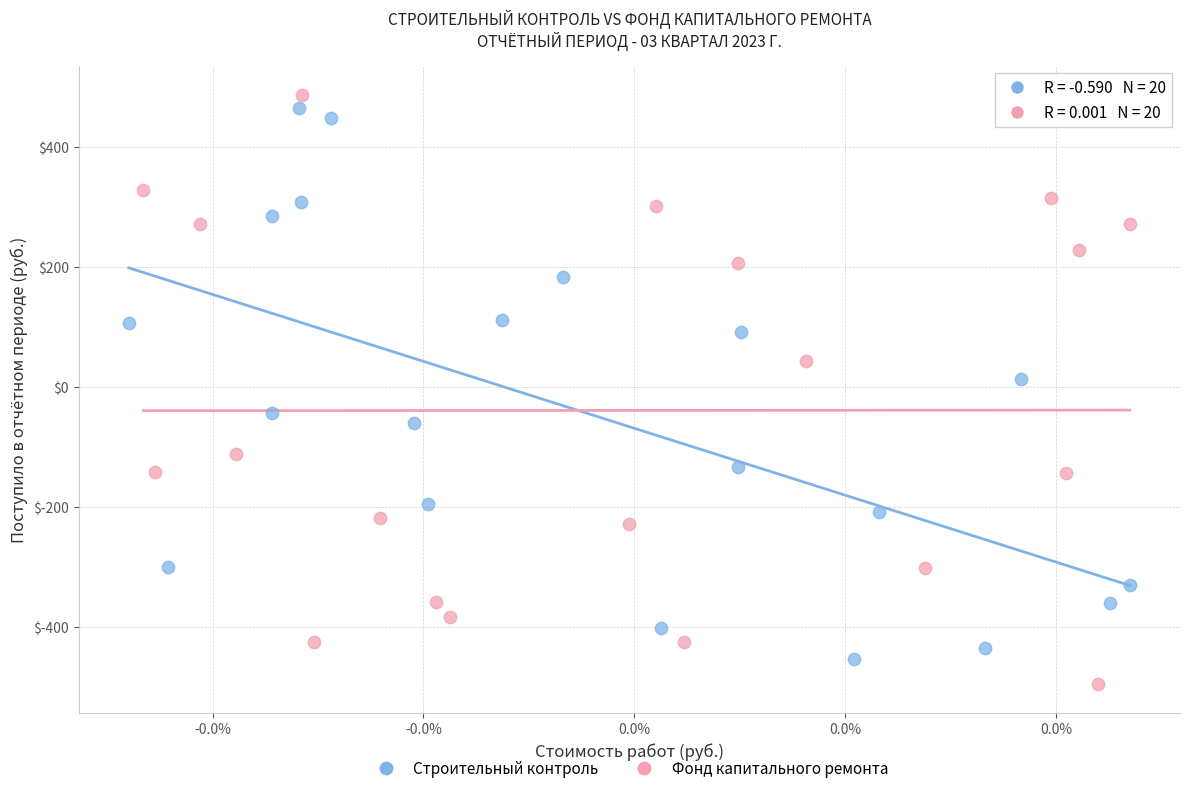

Which series has the largest Y range (max minus min)?

Фонд капитального ремонта